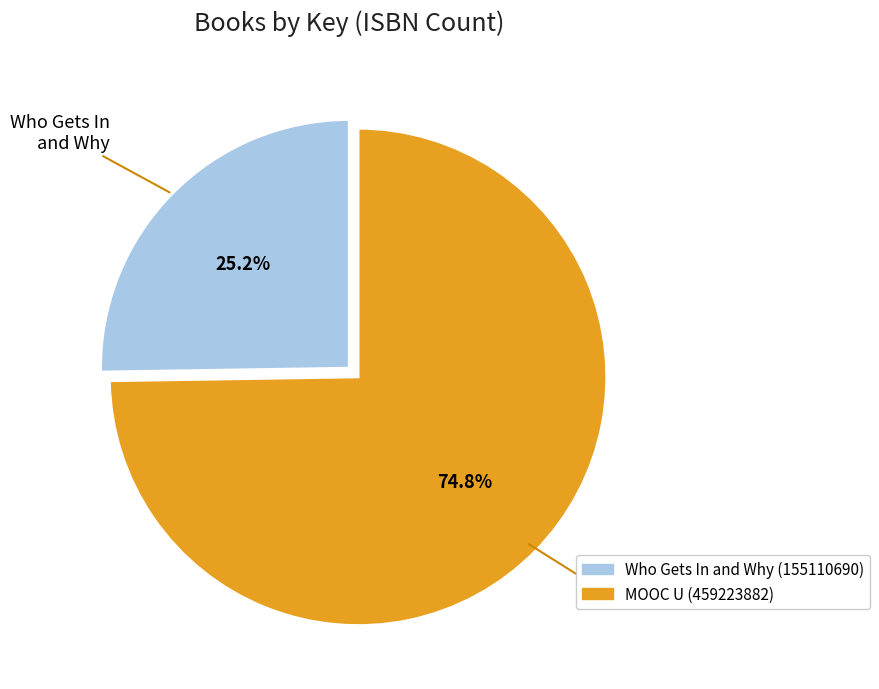

Count the number of slices in the pie.

2